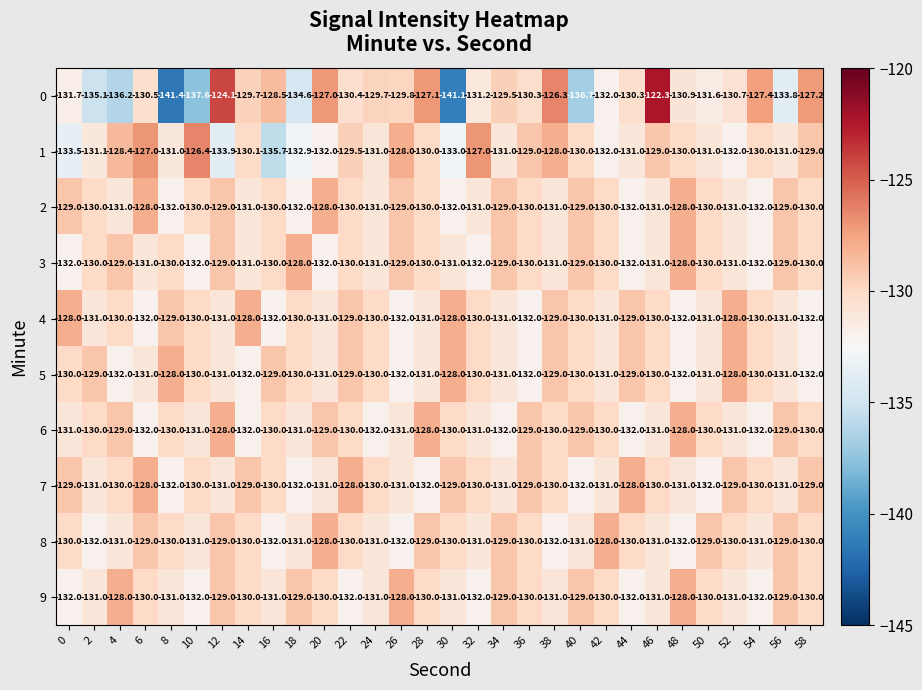

Which series has the largest total across all categories?

2